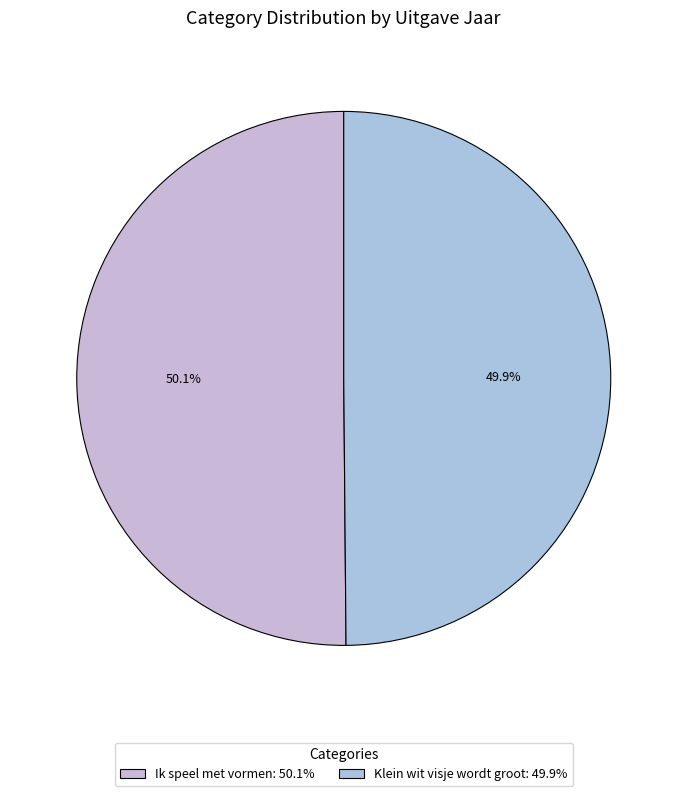

To the nearest percent, what portion does Klein wit visje wordt groot represent?

50%